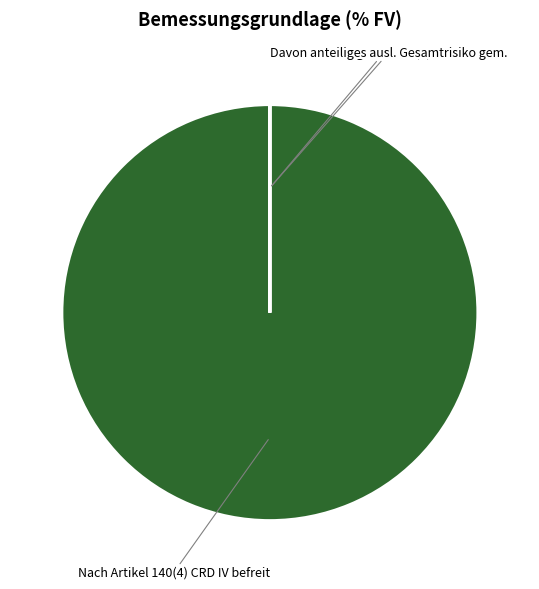

Is there a majority slice in this chart?

Yes